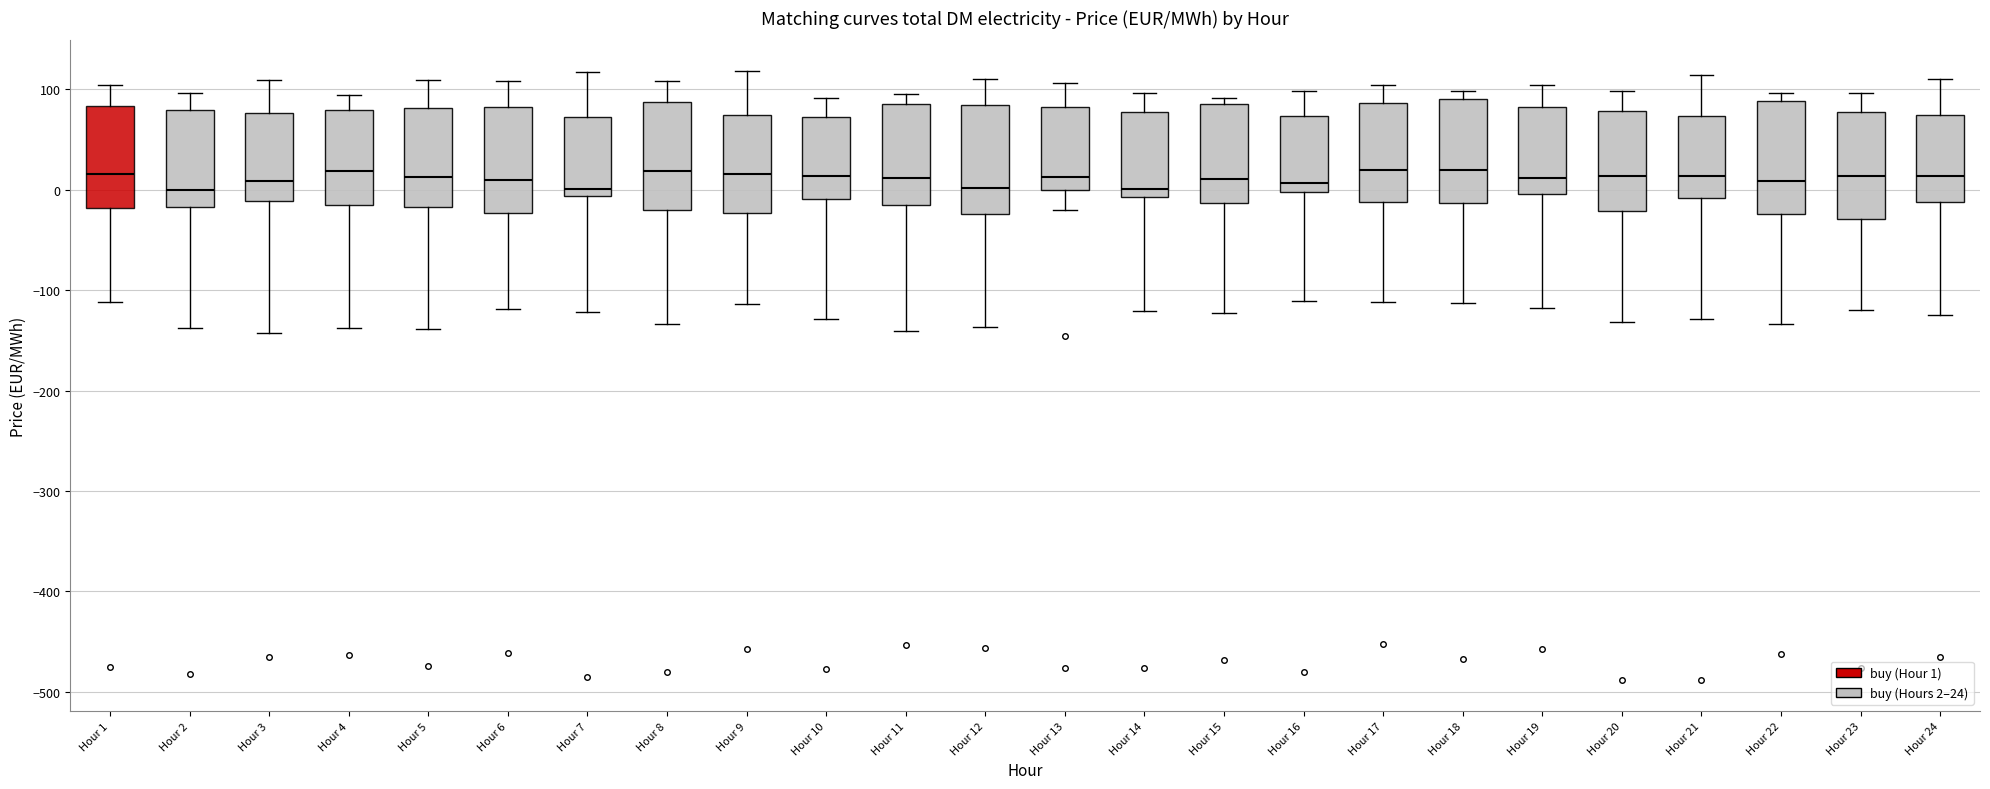

Reading left to right, read every box against the y-axis: the position of its median line, the range the box covers, and the ends of its whiskers. The values are not printed on the chart, so give them approximately, as read against the axis.

Hour 1: median 20, box -20 to 80, whiskers -110 to 100
Hour 2: median 0, box -20 to 80, whiskers -140 to 100
Hour 3: median 10, box -10 to 80, whiskers -140 to 110
Hour 4: median 20, box -10 to 80, whiskers -140 to 90
Hour 5: median 10, box -20 to 80, whiskers -140 to 110
Hour 6: median 10, box -20 to 80, whiskers -120 to 110
Hour 7: median 0, box -10 to 70, whiskers -120 to 120
Hour 8: median 20, box -20 to 90, whiskers -130 to 110
Hour 9: median 20, box -20 to 70, whiskers -110 to 120
Hour 10: median 10, box -10 to 70, whiskers -130 to 90
Hour 11: median 10, box -20 to 90, whiskers -140 to 100
Hour 12: median 0, box -20 to 80, whiskers -140 to 110
Hour 13: median 10, box 0 to 80, whiskers -20 to 110
Hour 14: median 0, box -10 to 80, whiskers -120 to 100
Hour 15: median 10, box -10 to 90, whiskers -120 to 90 (just above the box's upper edge)
Hour 16: median 10, box 0 to 70, whiskers -110 to 100
Hour 17: median 20, box -10 to 90, whiskers -110 to 100
Hour 18: median 20, box -10 to 90, whiskers -110 to 100
Hour 19: median 10, box 0 to 80, whiskers -120 to 100
Hour 20: median 10, box -20 to 80, whiskers -130 to 100
Hour 21: median 10, box -10 to 70, whiskers -130 to 110
Hour 22: median 10, box -20 to 90, whiskers -130 to 100
Hour 23: median 10, box -30 to 80, whiskers -120 to 100
Hour 24: median 10, box -10 to 70, whiskers -120 to 110